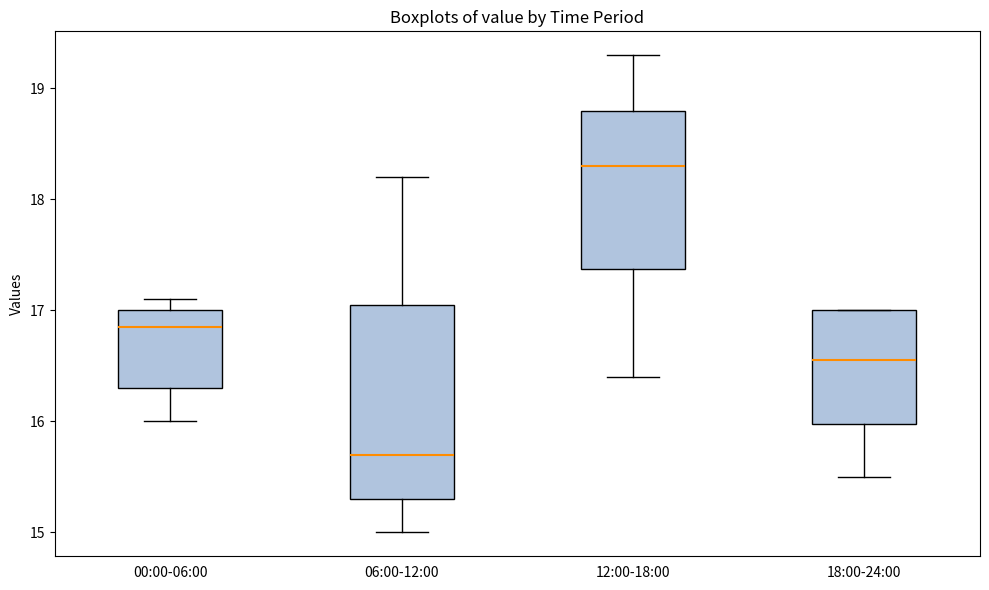

Reading left to right, read every box against the y-axis: the position of its median line, the range the box covers, and the ends of its whiskers. The values are not printed on the chart, so give them approximately, as read against the axis.

00:00-06:00: median 16.9, box 16.3 to 17.0, whiskers 16.0 to 17.1
06:00-12:00: median 15.7, box 15.3 to 17.1, whiskers 15.0 to 18.2
12:00-18:00: median 18.3, box 17.4 to 18.8, whiskers 16.4 to 19.3
18:00-24:00: median 16.6, box 16.0 to 17.0, whiskers 15.5 to 17.0